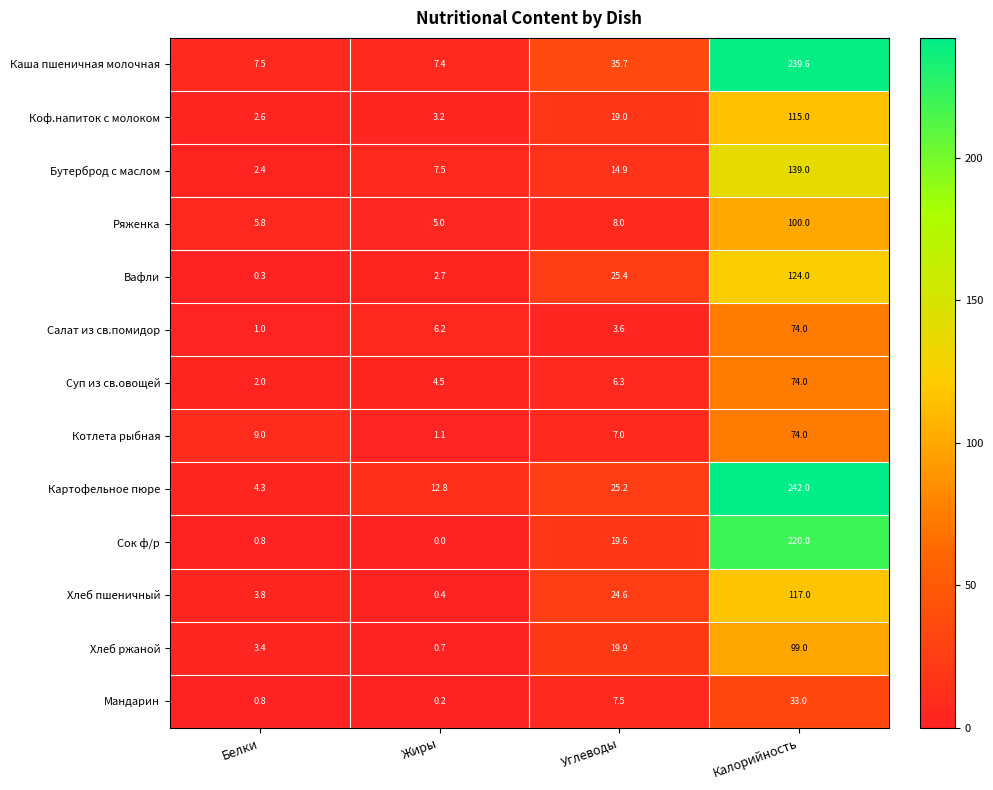

What is the total value across all series at Калорийность?

1650.6